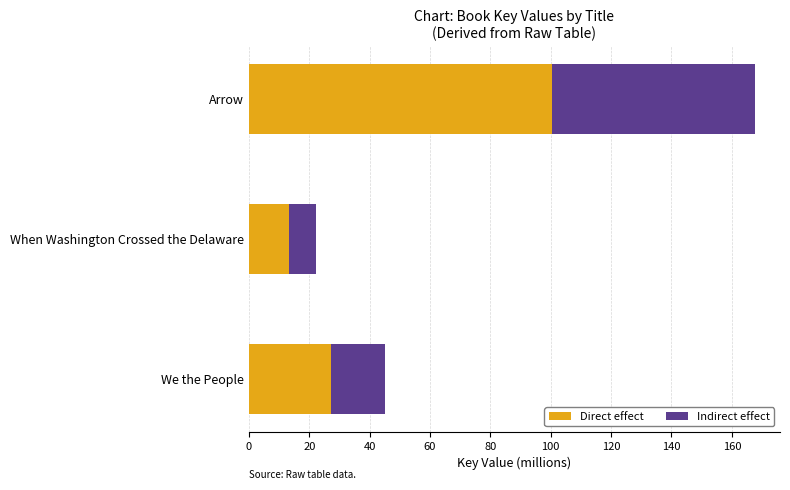

What is the total value across all series at Arrow?

167.6